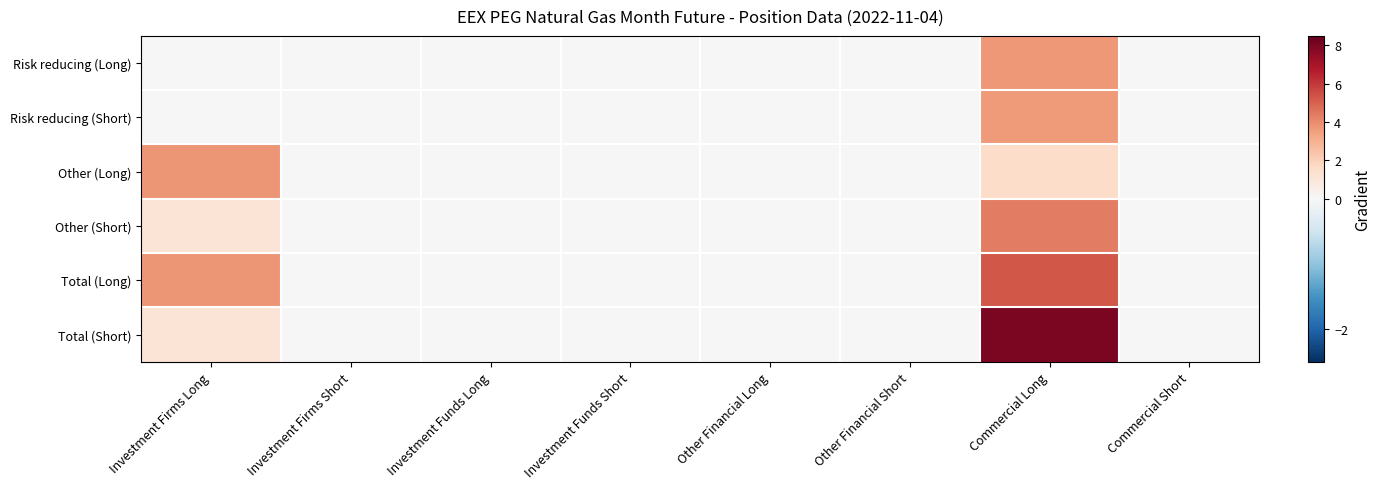

Reading left to right, what are all the values shown in this chart?

Risk reducing (Long): Investment Firms Long=0.0	Investment Firms Short=0.0	Investment Funds Long=0.0	Investment Funds Short=0.0	Other Financial Long=0.0	Other Financial Short=0.0	Commercial Long=3.7	Commercial Short=0.0
Risk reducing (Short): Investment Firms Long=0.0	Investment Firms Short=0.0	Investment Funds Long=0.0	Investment Funds Short=0.0	Other Financial Long=0.0	Other Financial Short=0.0	Commercial Long=3.6	Commercial Short=0.0
Other (Long): Investment Firms Long=3.8	Investment Firms Short=0.0	Investment Funds Long=0.0	Investment Funds Short=0.0	Other Financial Long=0.0	Other Financial Short=0.0	Commercial Long=1.6	Commercial Short=0.0
Other (Short): Investment Firms Long=1.2	Investment Firms Short=0.0	Investment Funds Long=0.0	Investment Funds Short=0.0	Other Financial Long=0.0	Other Financial Short=0.0	Commercial Long=4.4	Commercial Short=0.0
Total (Long): Investment Firms Long=3.8	Investment Firms Short=0.0	Investment Funds Long=0.0	Investment Funds Short=0.0	Other Financial Long=0.0	Other Financial Short=0.0	Commercial Long=5.3	Commercial Short=0.0
Total (Short): Investment Firms Long=1.2	Investment Firms Short=0.0	Investment Funds Long=0.0	Investment Funds Short=0.0	Other Financial Long=0.0	Other Financial Short=0.0	Commercial Long=8.0	Commercial Short=0.0